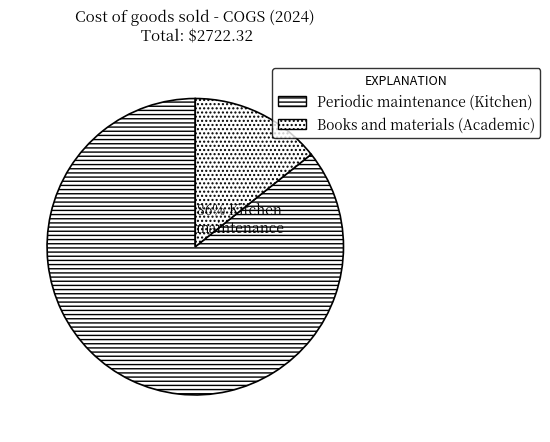

To the nearest percent, what is the average slice percentage?

50%